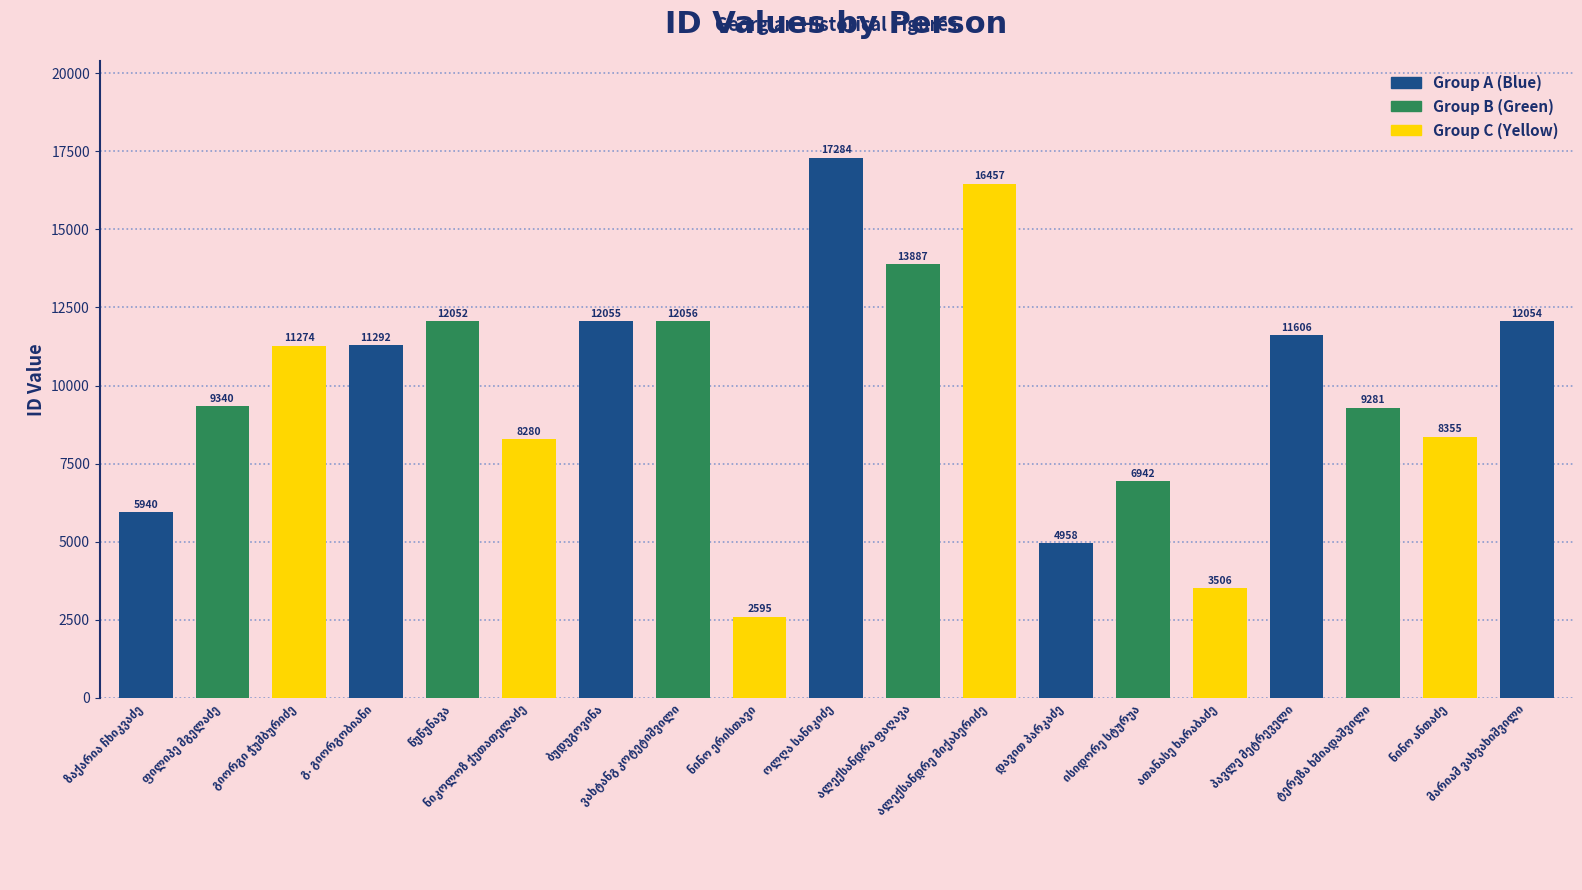

What is the value of the 3rd bar from the left?

11274